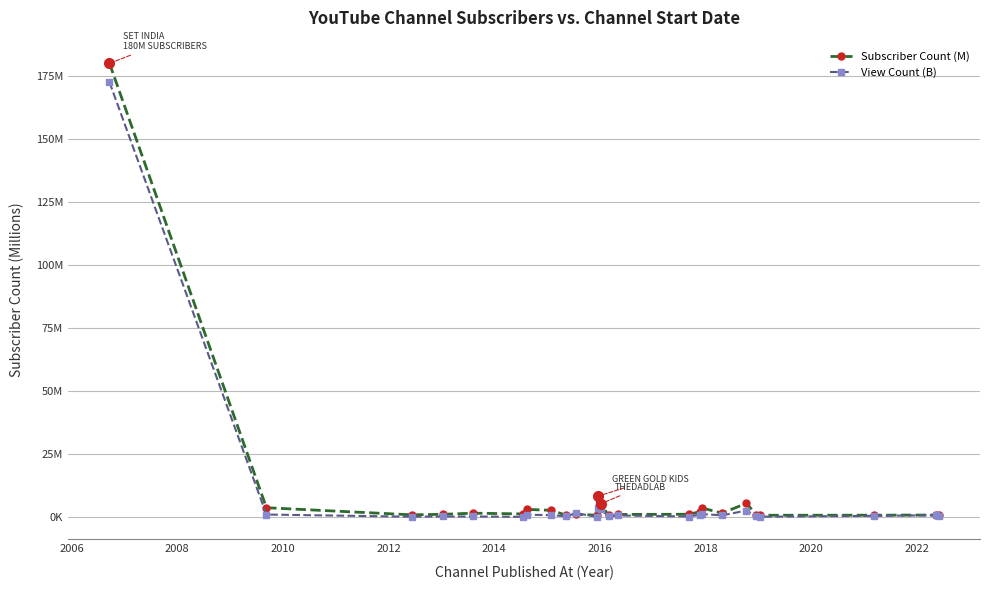

At how many categories does at least one series exceed 103?

1